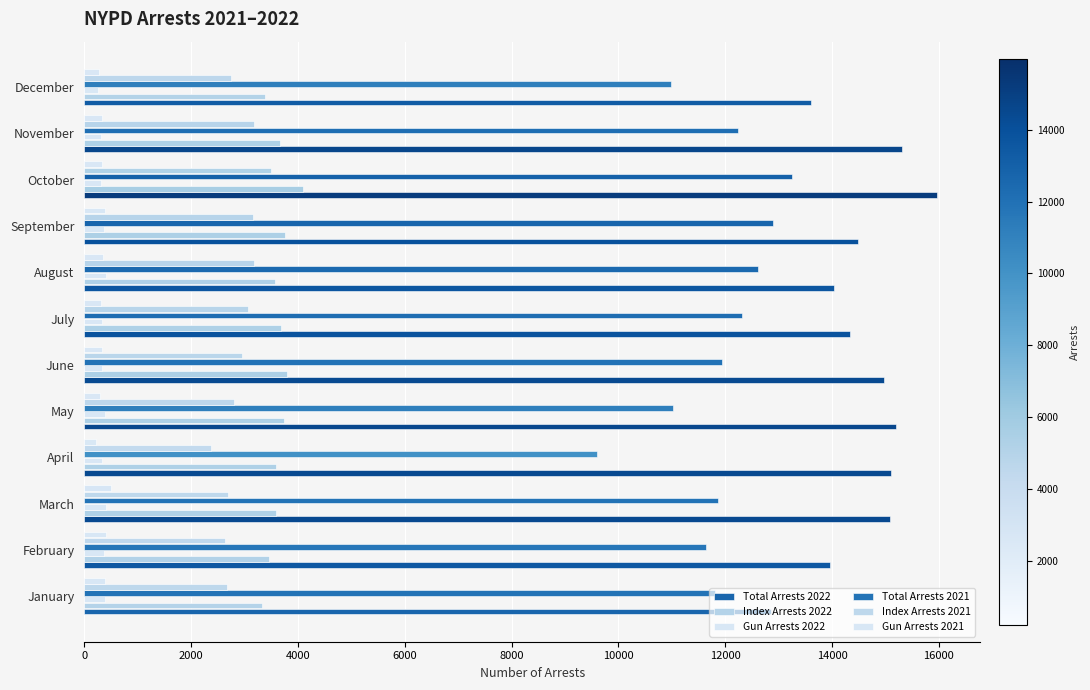

How many data points does each series have?

12